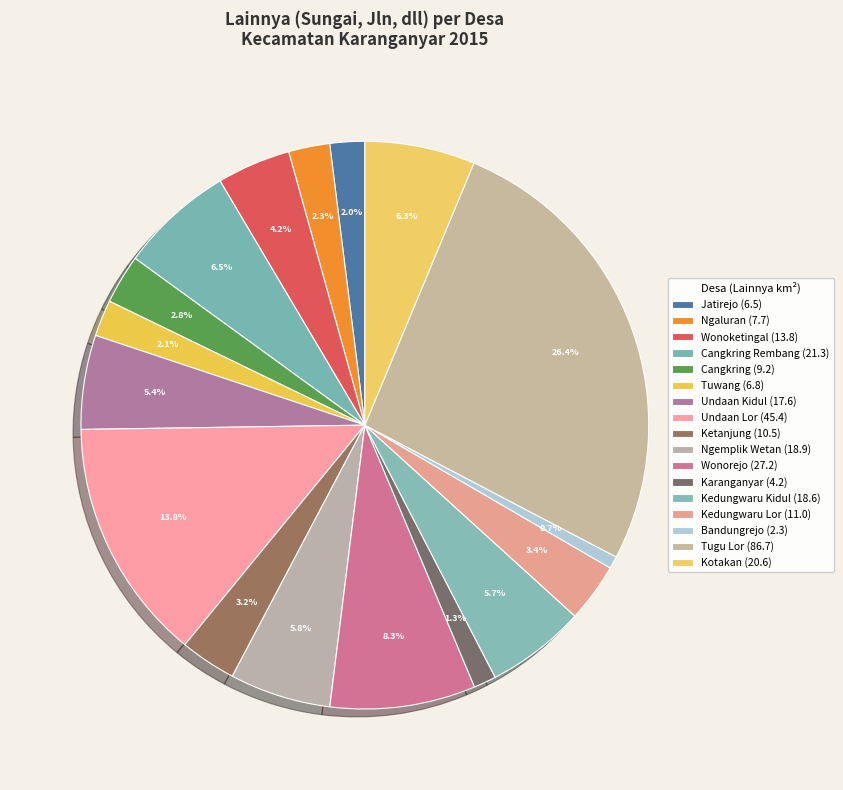

How many segments does this pie chart have?

17